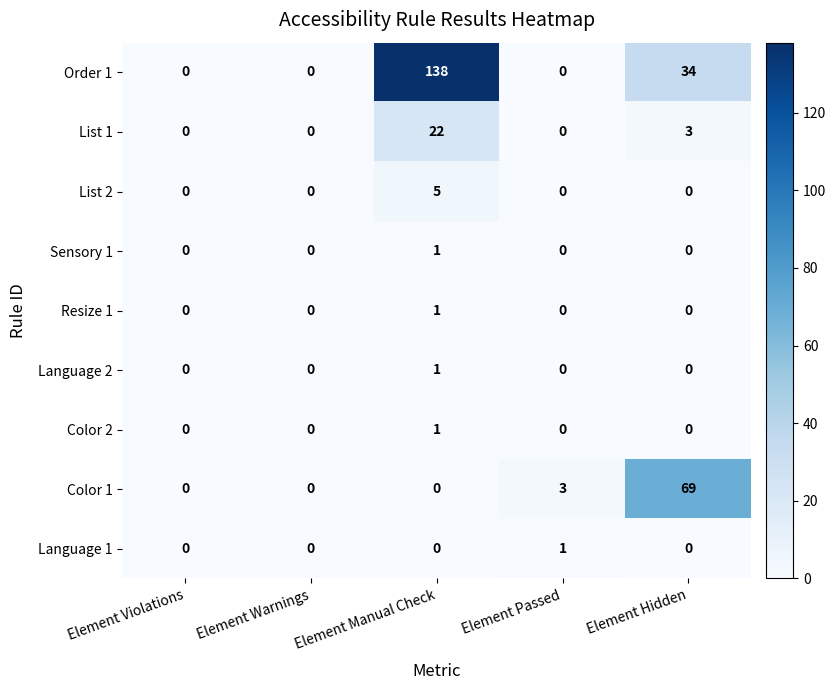

Between Element Warnings and Element Manual Check, which series saw the biggest shift?

Order 1